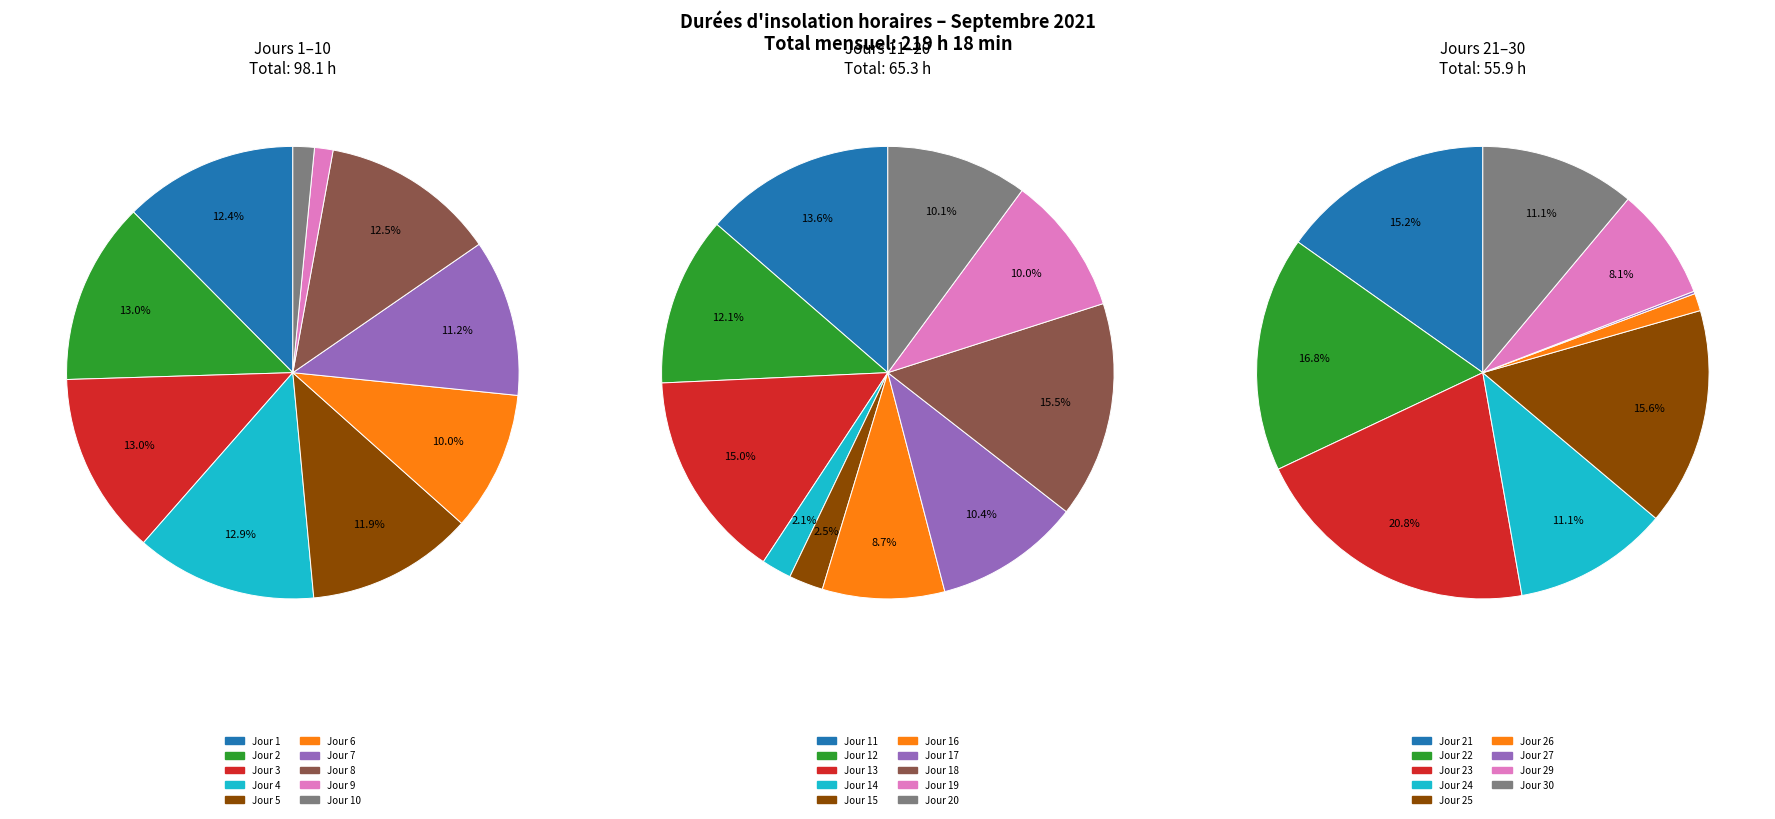

To the nearest percent, what is the average slice percentage?

10%